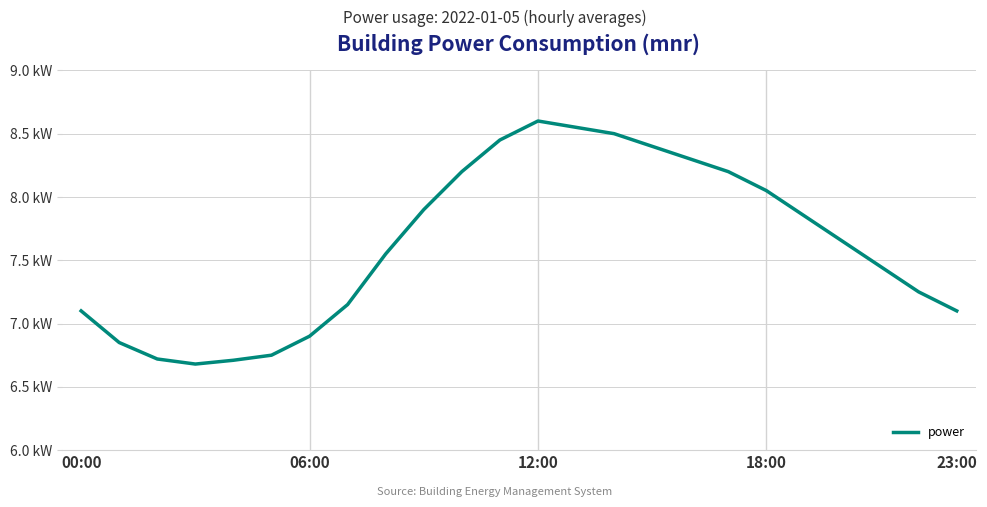

What is the difference between the second highest and minimum values?

1.9